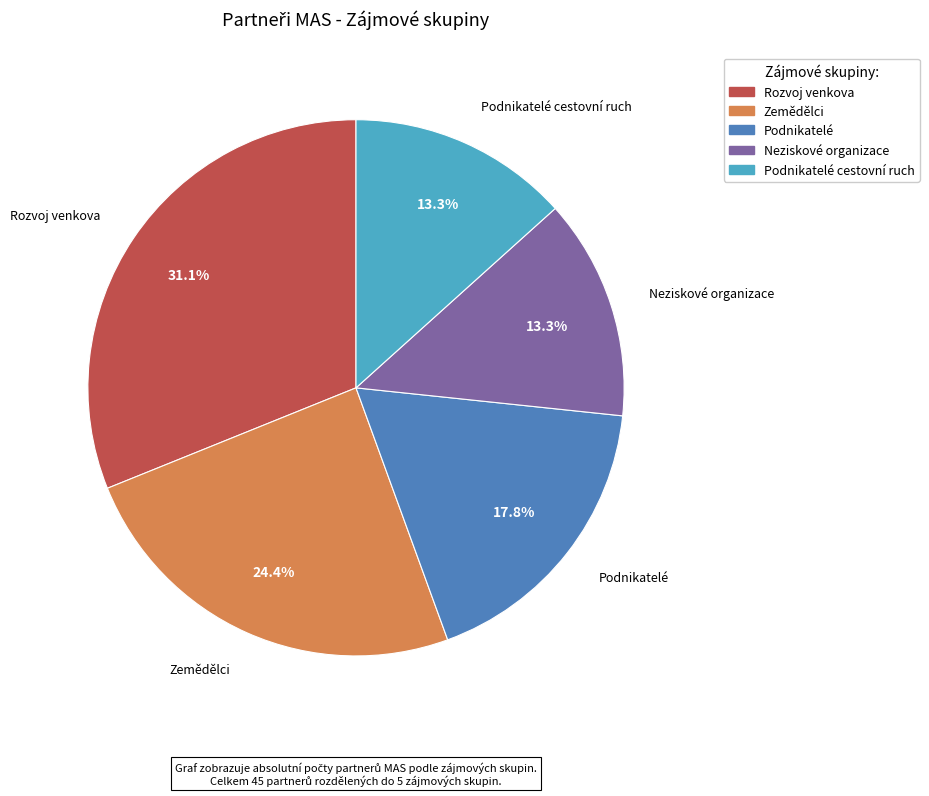

Is there any slice that represents more than half of the pie?

No